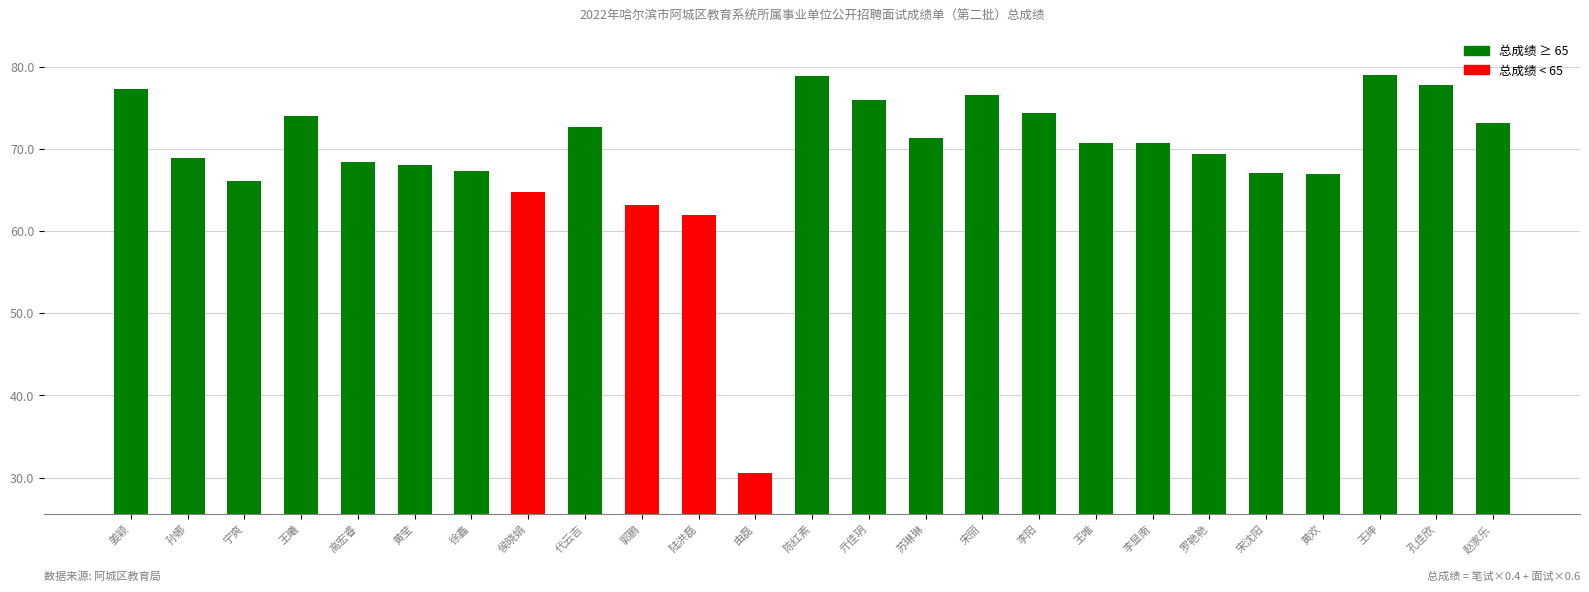

List the labels in order of value, smallest first.

由磊, 陆洪磊, 郭鹏, 侯晓娟, 宁爽, 黄欢, 宋沈阳, 徐鑫, 黄莹, 高宏睿, 孙娜, 罗艳艳, 王唯, 李显南, 苏琳琳, 代云吉, 赵家乐, 王曦, 李阳, 亓佳玥, 宋丽, 姜颖, 孔佳欣, 陈红素, 王珅